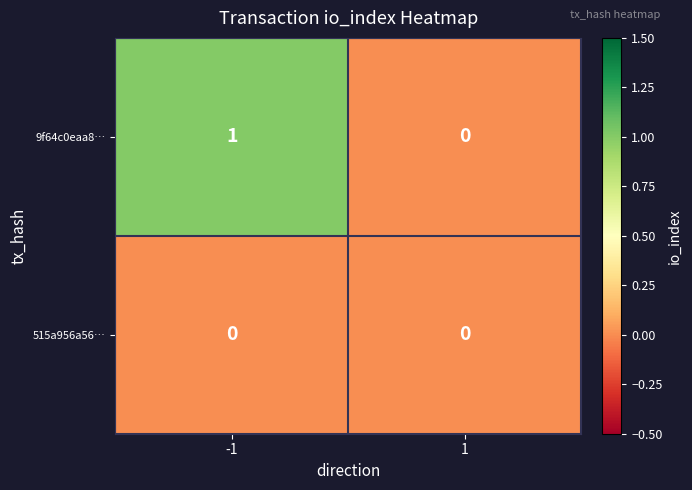

Rank the series at -1 from lowest to highest value.

515a956a56…, 9f64c0eaa8…